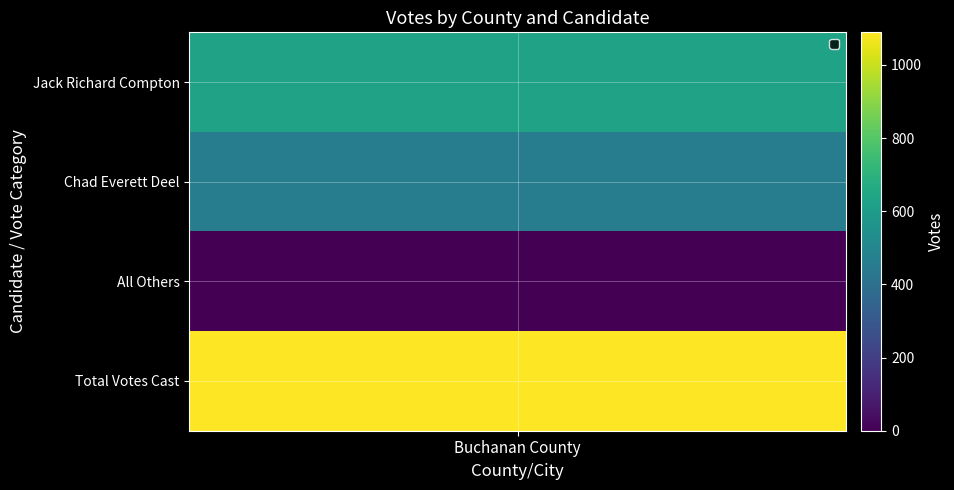

Reading left to right, what are all the values shown in this chart?

629	460	0	1089